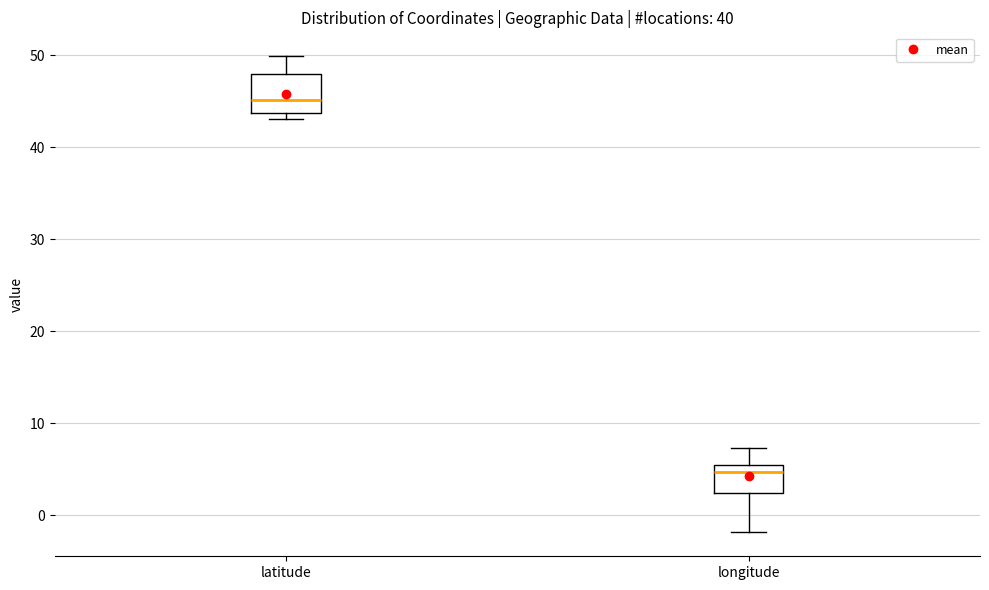

Which box is the tallest, from its lower edge to its upper edge?

latitude